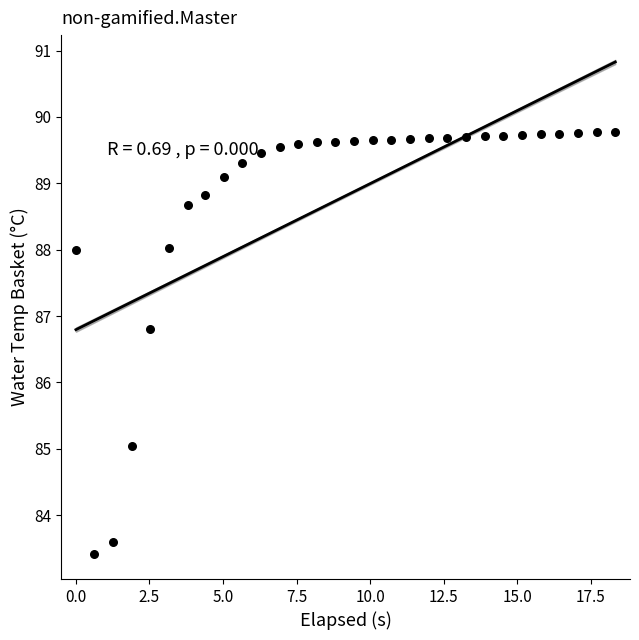

What Y value in the scatter plot is closest to 86?

86.8